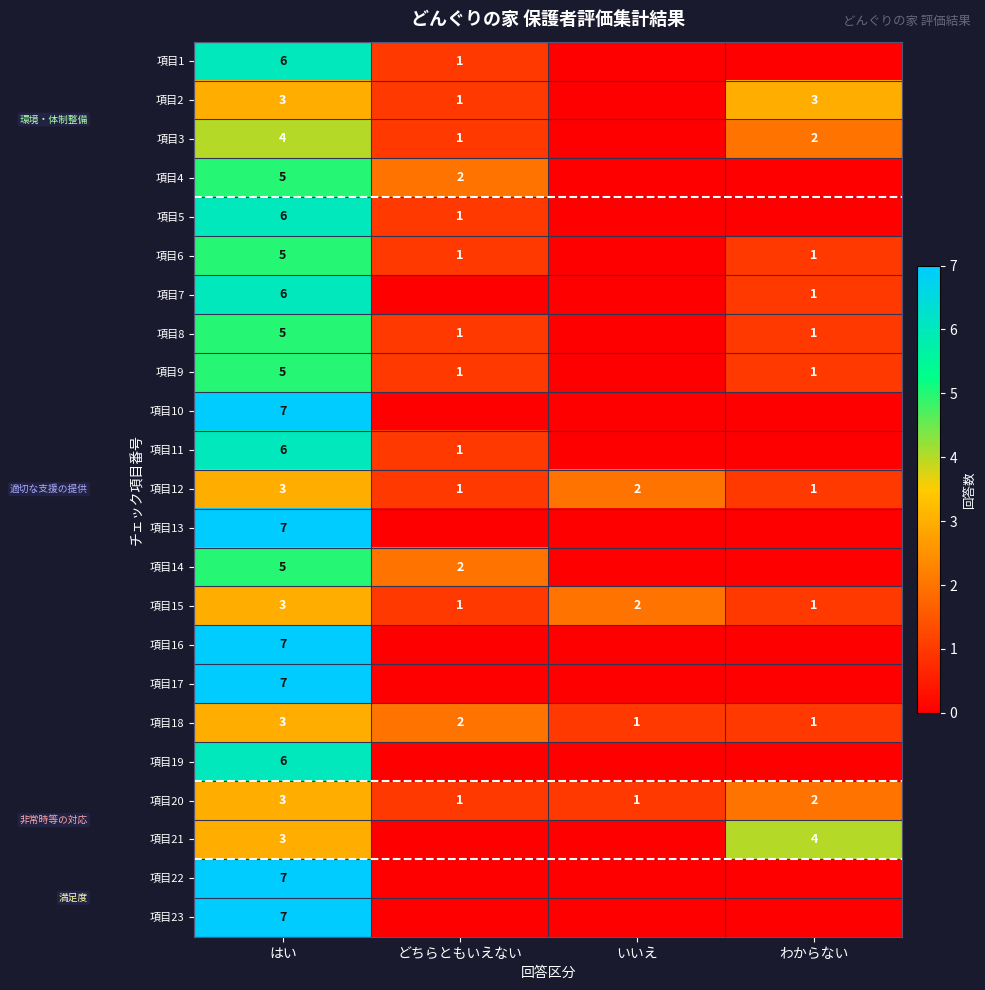

The value of 項目9 at はい is 7. True or false?

False